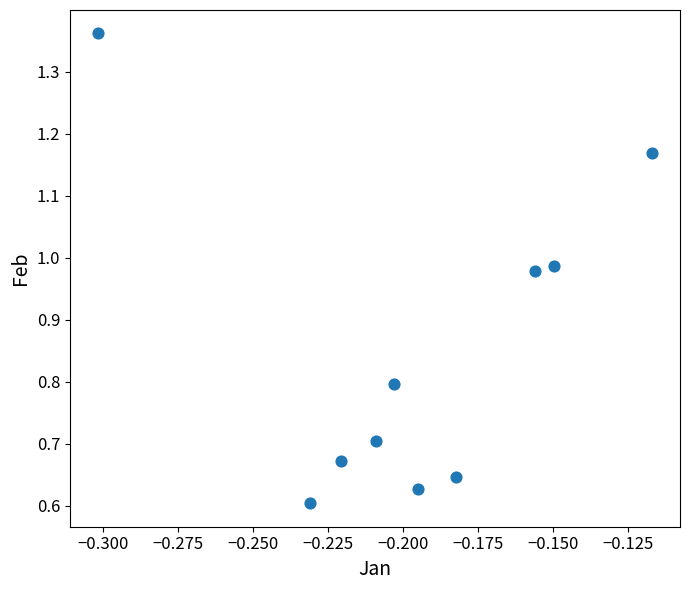

What is the average Y value?

0.9